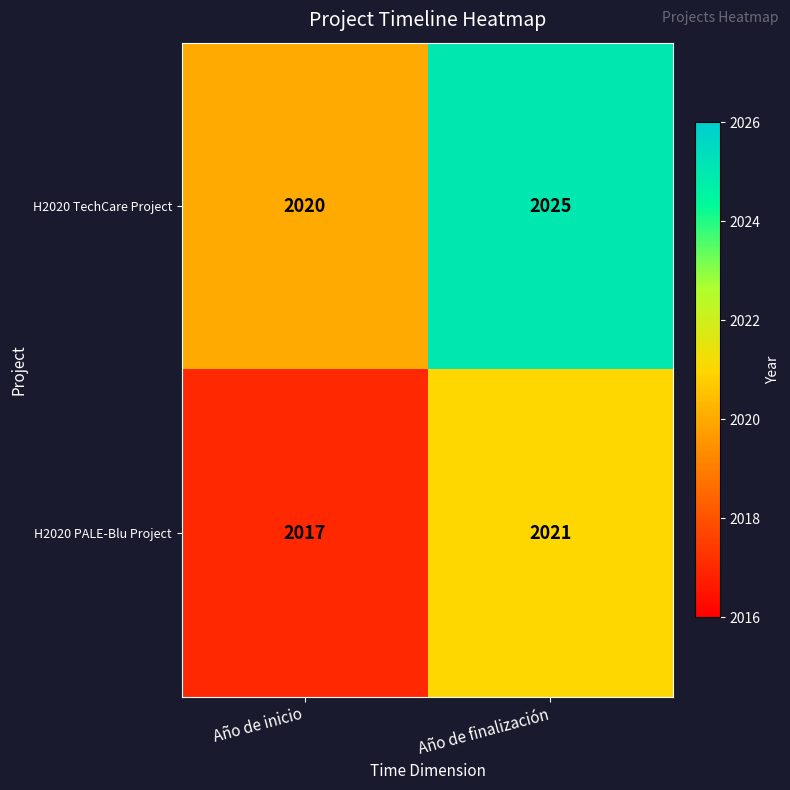

Which series has the widest spread of values?

H2020 TechCare Project